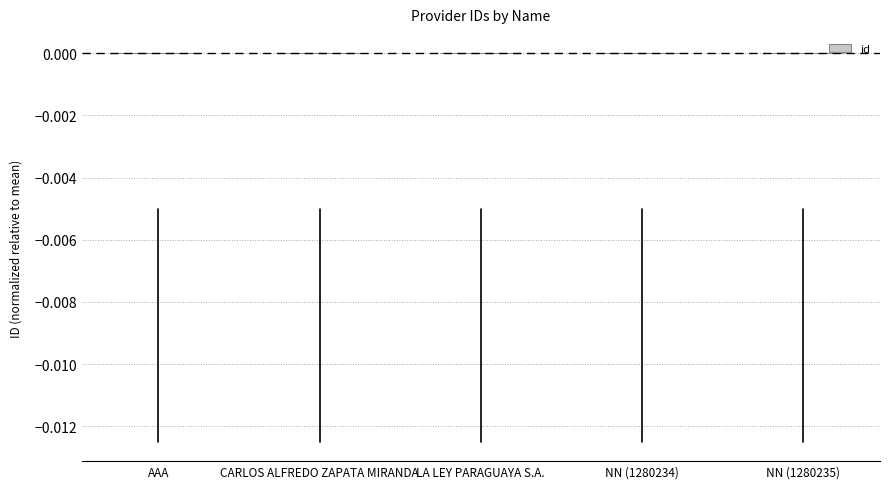

The value at CARLOS ALFREDO ZAPATA MIRANDA is 0.0. True or false?

True